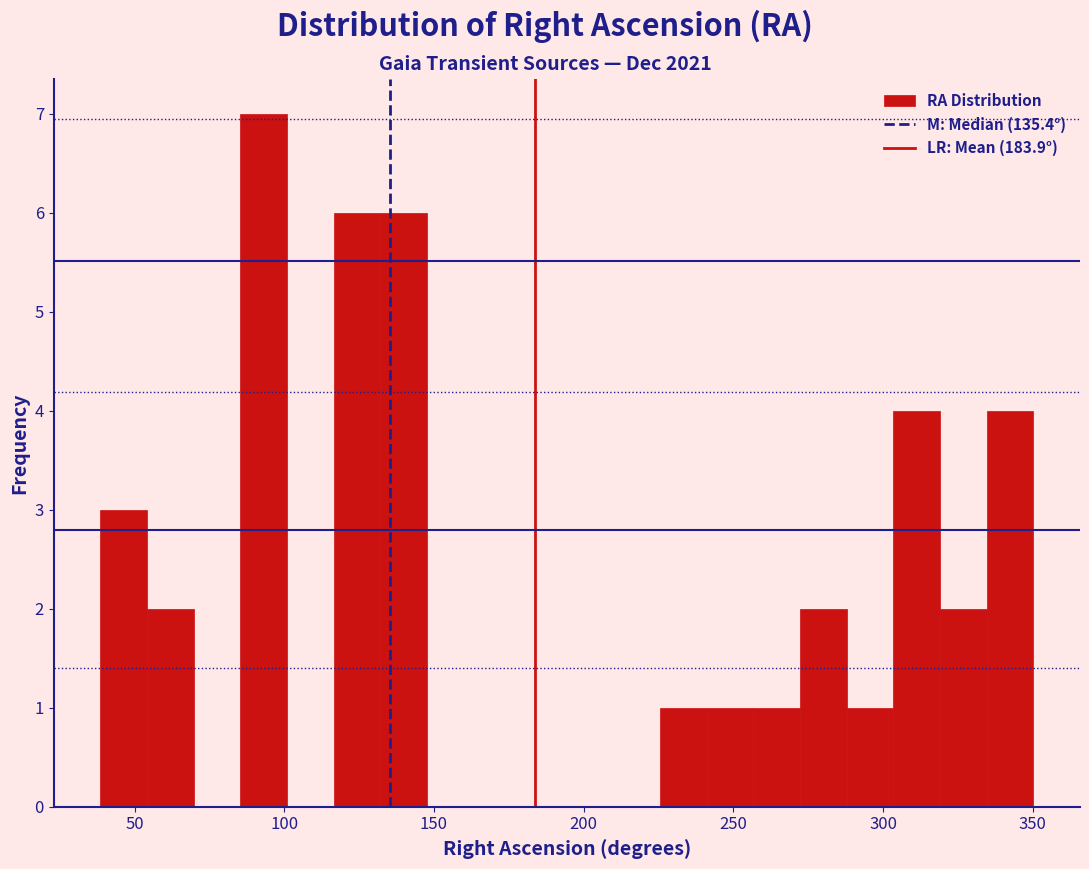

Around what value on the x-axis is the tallest bar? Give the approximate position of its centre, as read against the axis.

95